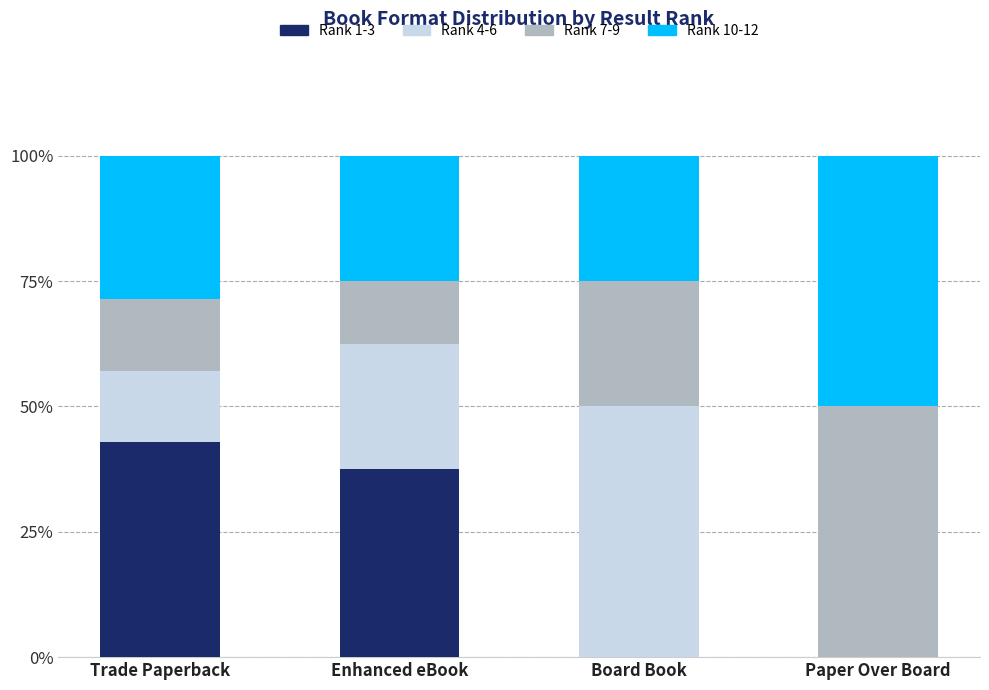

What is the sum of the Rank 1-3 values at Paper Over Board and Trade Paperback?

42.9